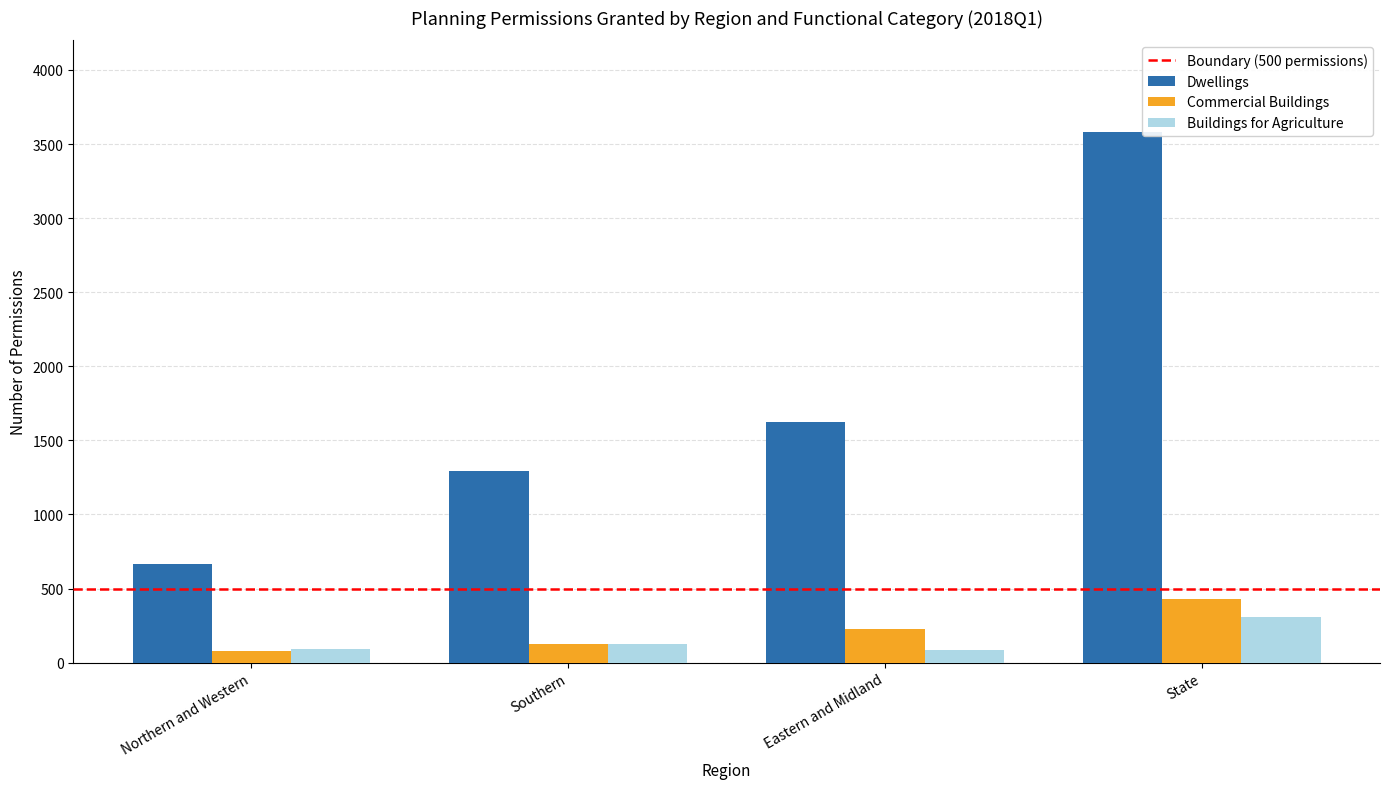

At which category is the sum across all series the highest?

State